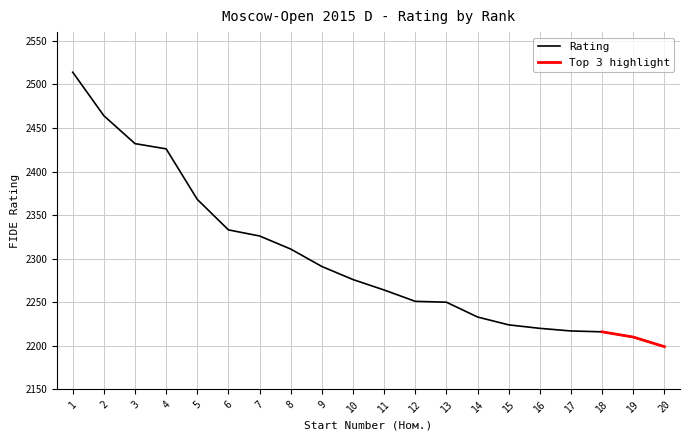

Approximately how many times larger is the value at 16 compared to 13?

1.0